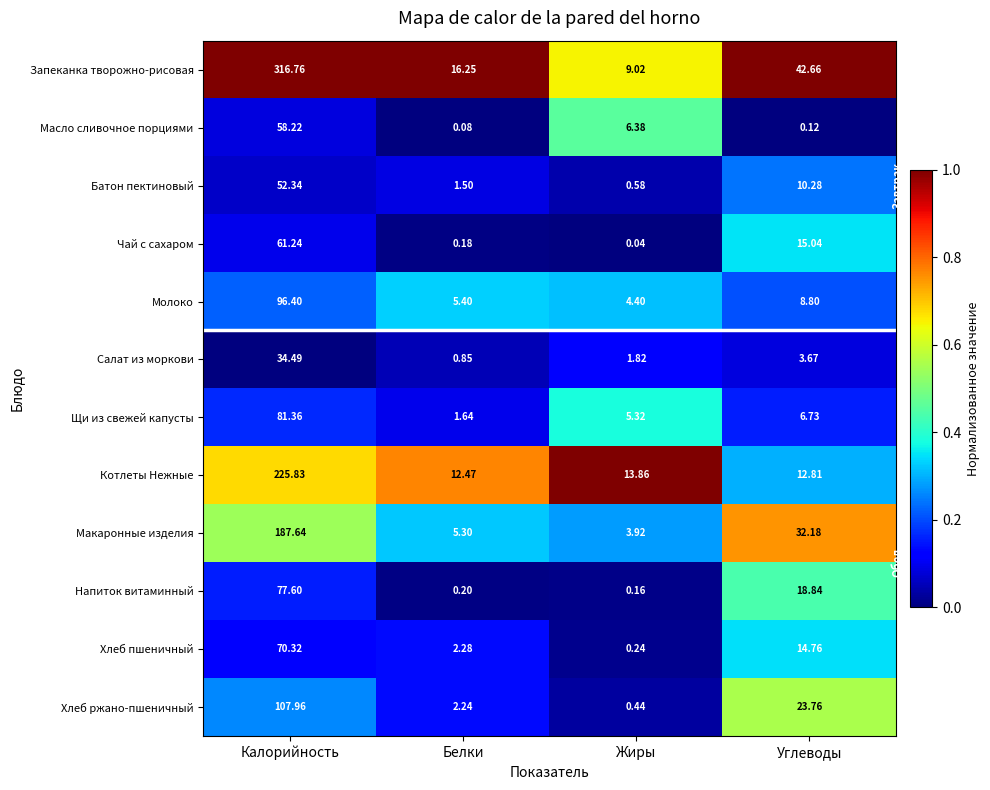

Where does the Молоко series first go above 8?

Калорийность